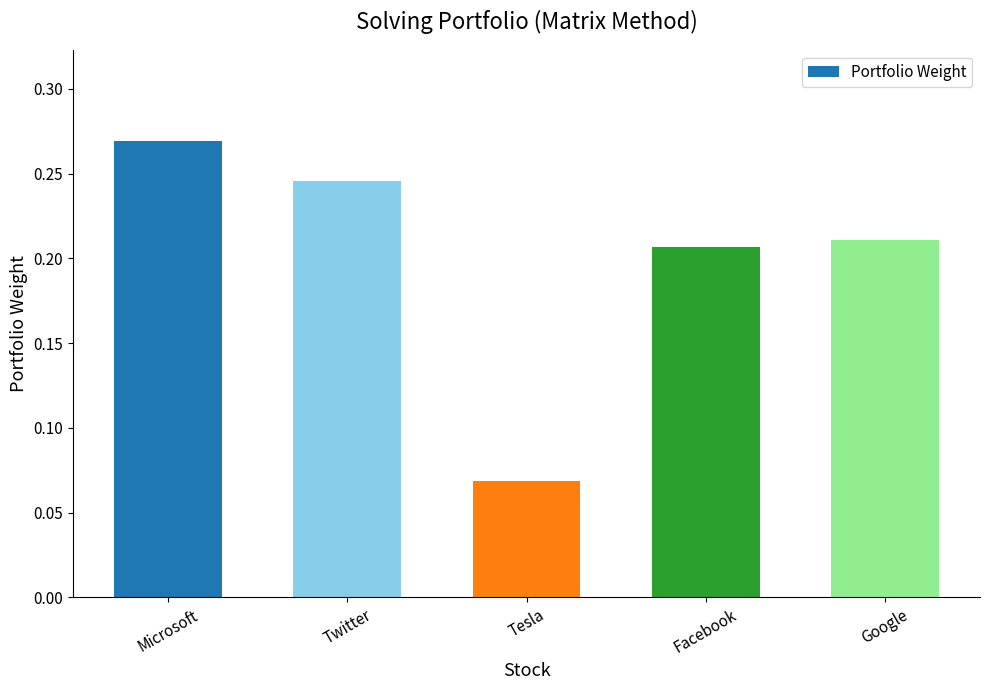

How many bars are there in total?

5